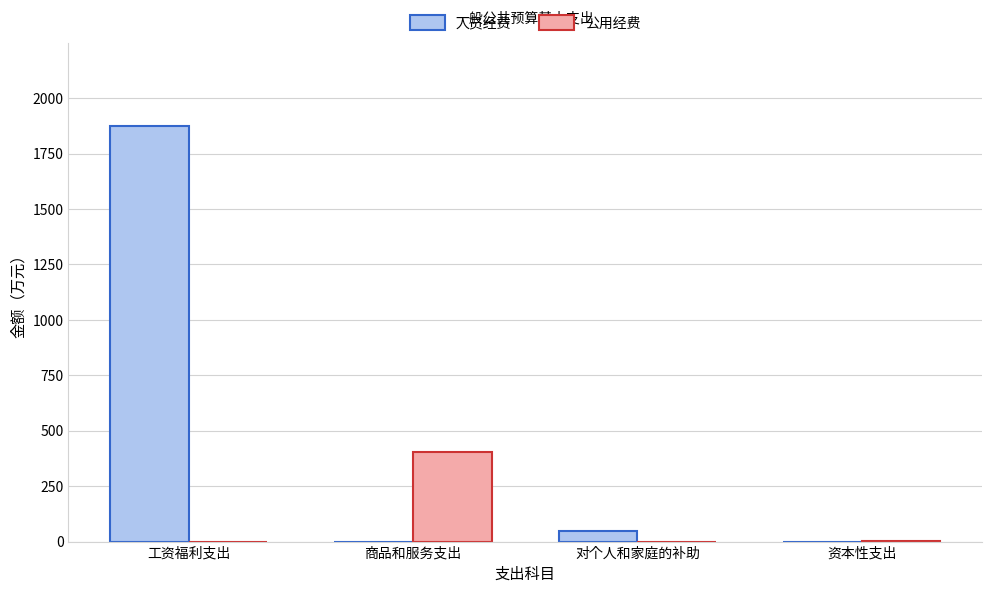

Which series changed the most between 商品和服务支出 and 对个人和家庭的补助?

公用经费